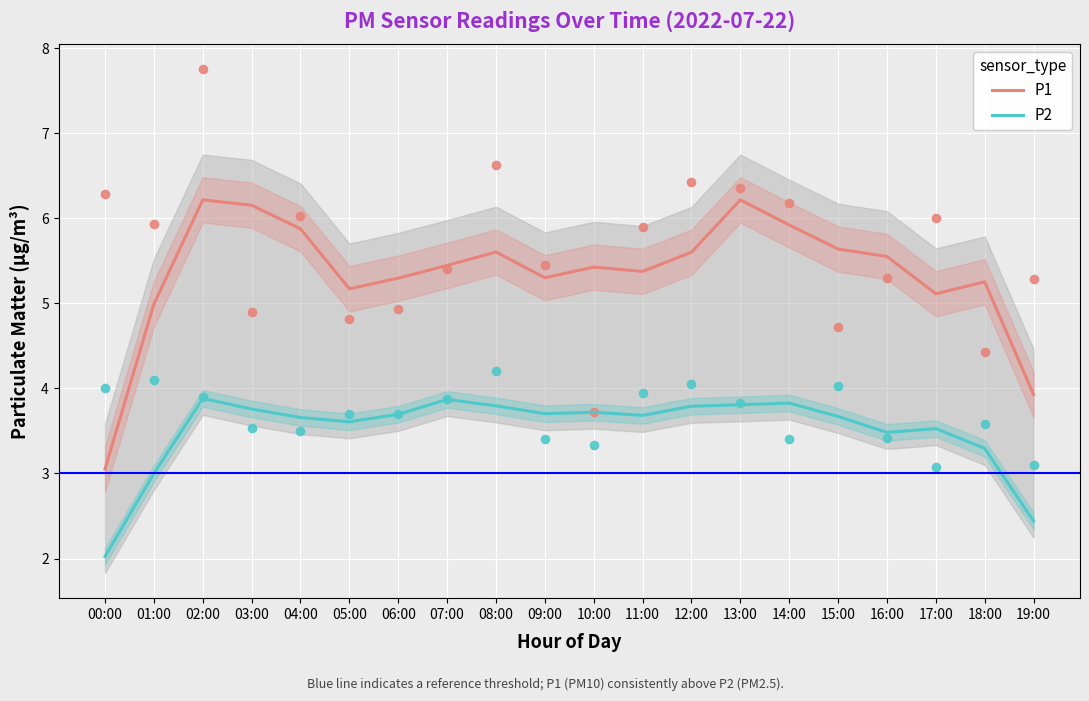

Which series reaches the minimum Y coordinate?

P2